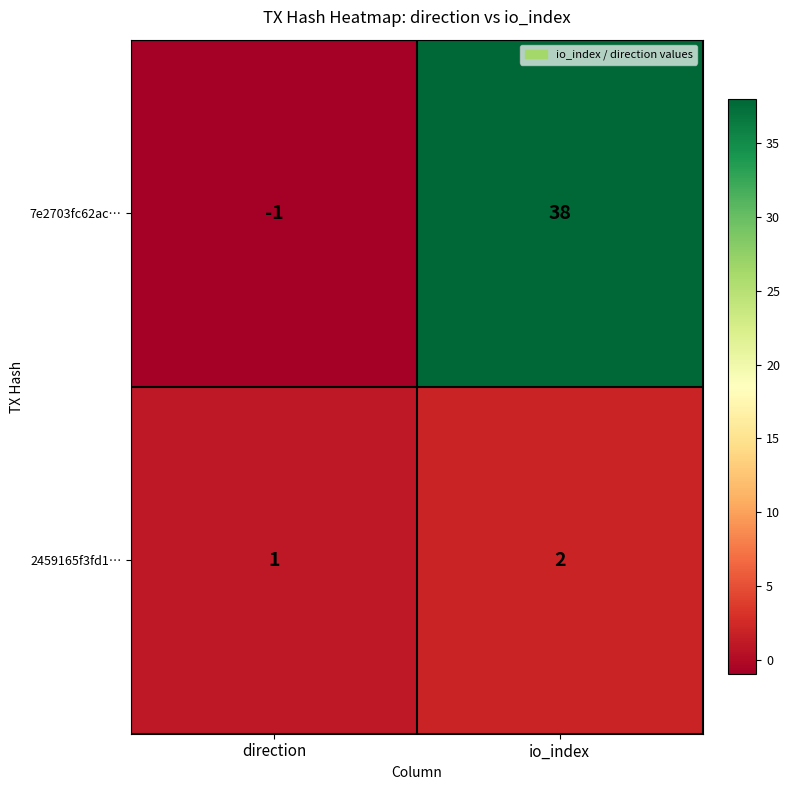

Between direction and io_index, which series saw the biggest shift?

7e2703fc62ac…